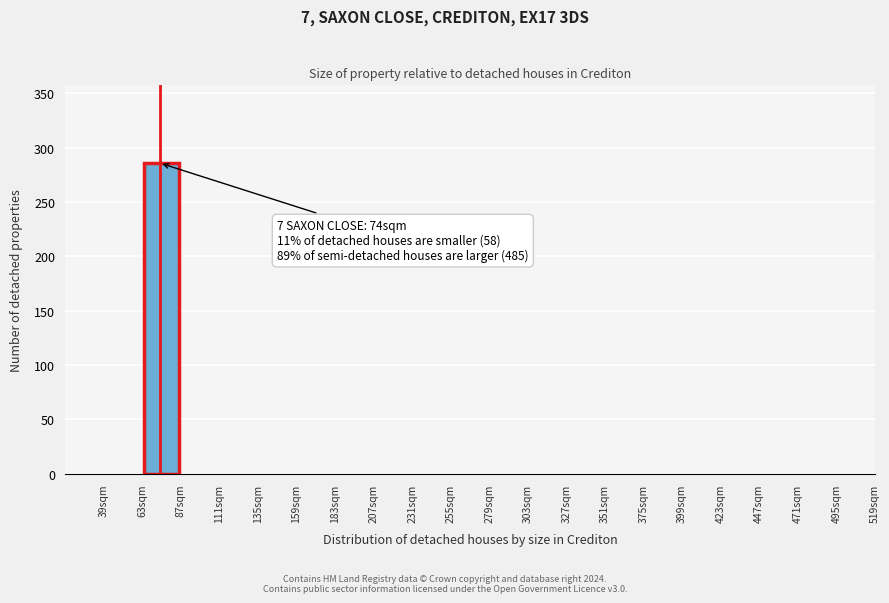

Over which range of the x-axis is the bar tallest?

63 to 87